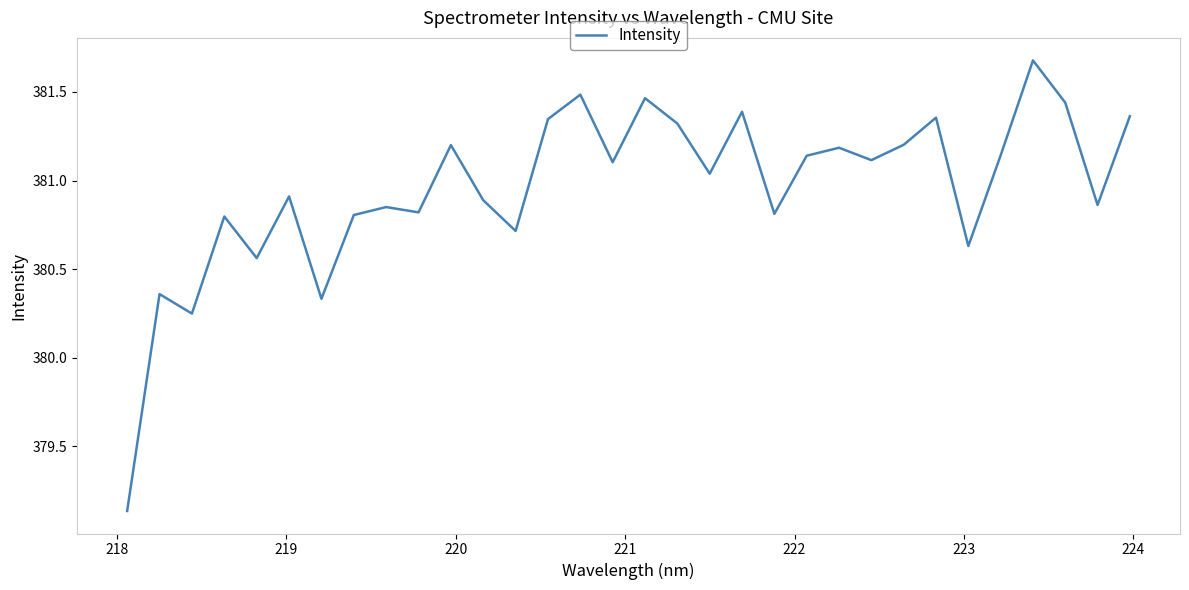

What is the greatest value displayed?

381.7